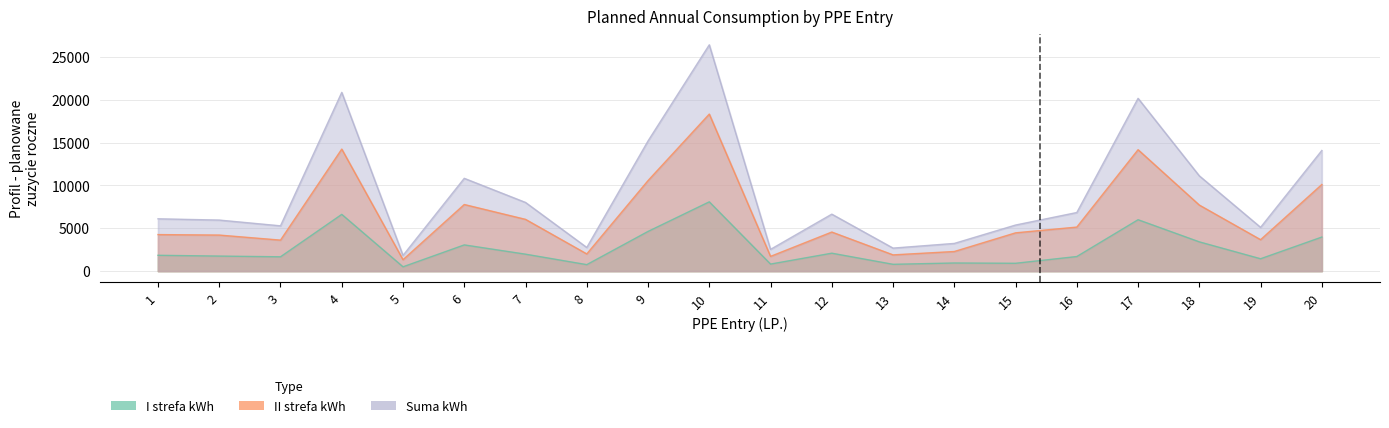

Reading left to right, list all the values displayed in this chart.

I strefa kWh: 1=1843	2=1750	3=1667	4=6618	5=499	6=3055	7=1973	8=752	9=4627	10=8082	11=818	12=2088	13=790	14=944	15=910	16=1698	17=5994	18=3410	19=1439	20=3971
II strefa kWh: 1=4259	2=4203	3=3614	4=14238	5=1329	6=7770	7=6037	8=2003	9=10561	10=18324	11=1717	12=4556	13=1892	14=2285	15=4463	16=5136	17=14166	18=7705	19=3666	20=10104
Suma kWh: 1=6102	2=5953	3=5281	4=20856	5=1828	6=10825	7=8010	8=2755	9=15188	10=26406	11=2535	12=6644	13=2682	14=3229	15=5373	16=6834	17=20160	18=11115	19=5105	20=14075